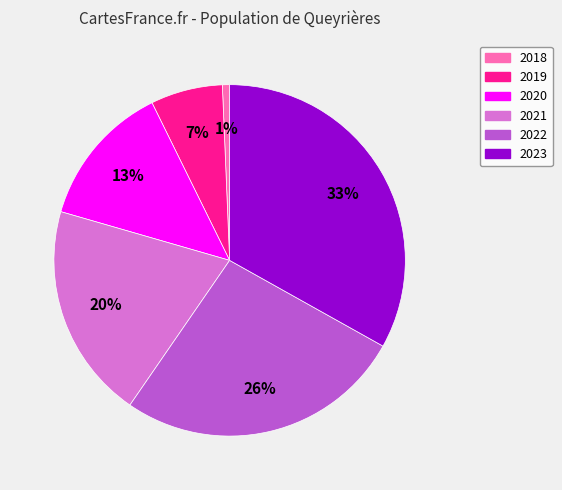

How many slices are in this pie chart?

6